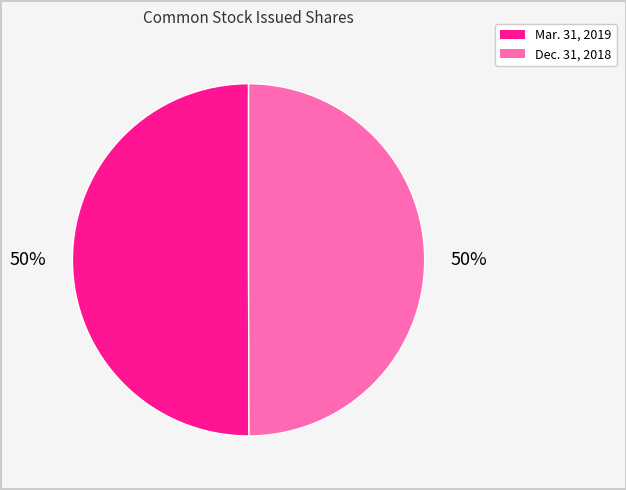

To the nearest percent, what is the average slice percentage?

50%